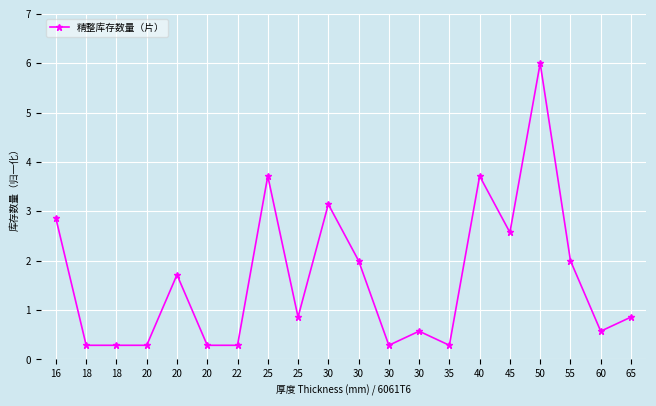

What is the sum of the values at 45 and 30?

2.9